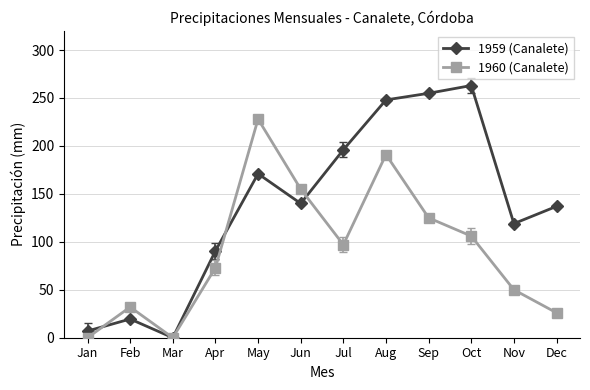

What is the approximate value of 1959 (Canalete) at Oct?

263.0